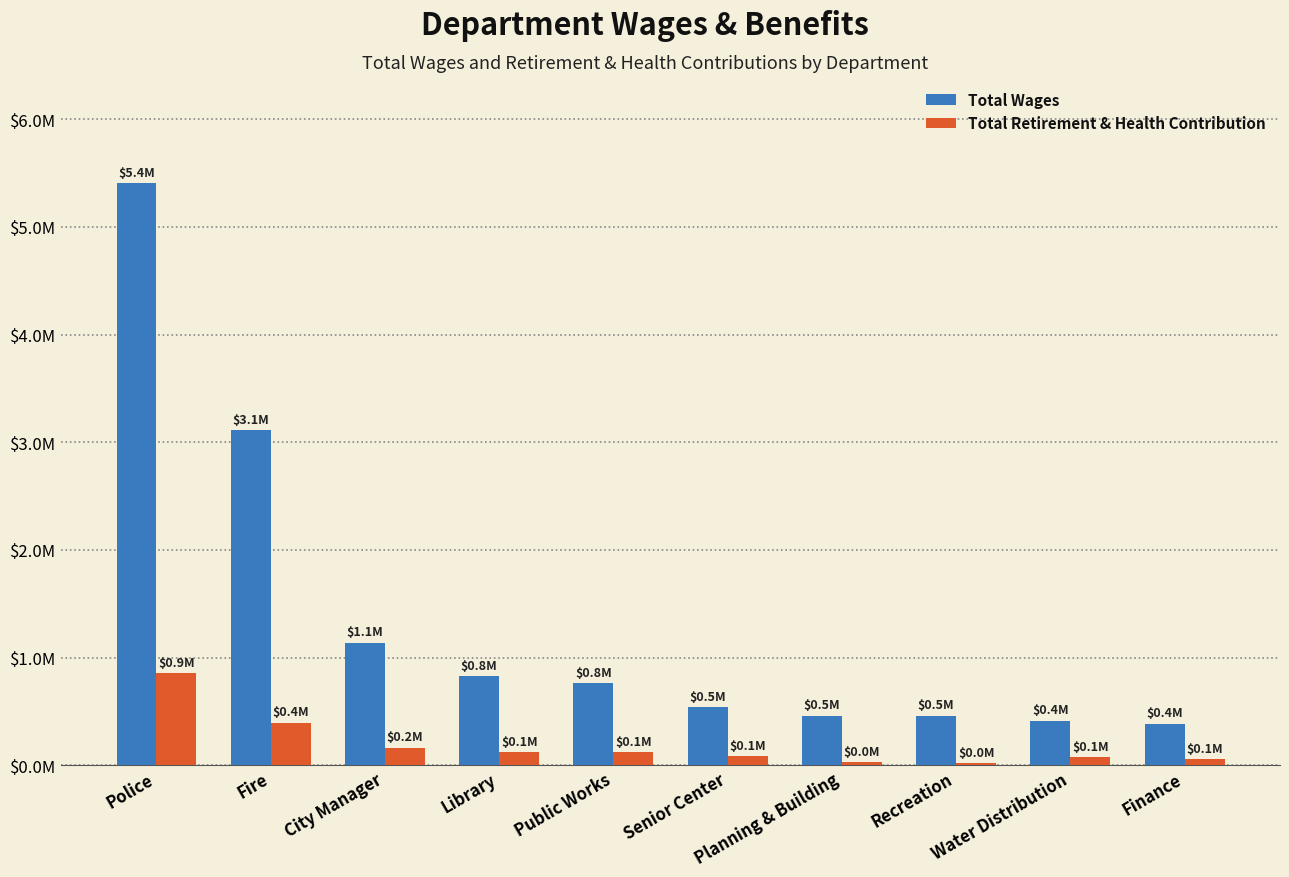

True or false: Total Wages has a value of 9262346 at Police.

False